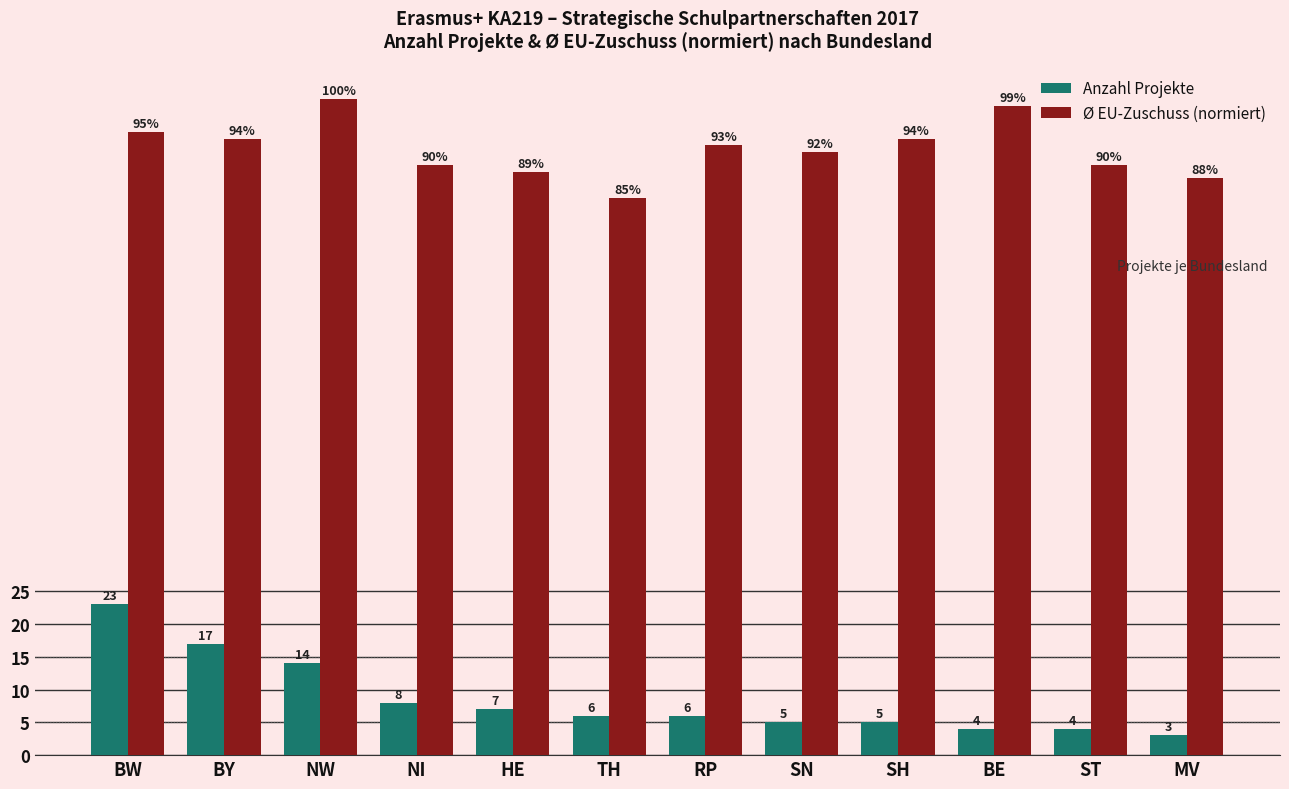

True or false: Anzahl Projekte has a value of 7 at NW.

False